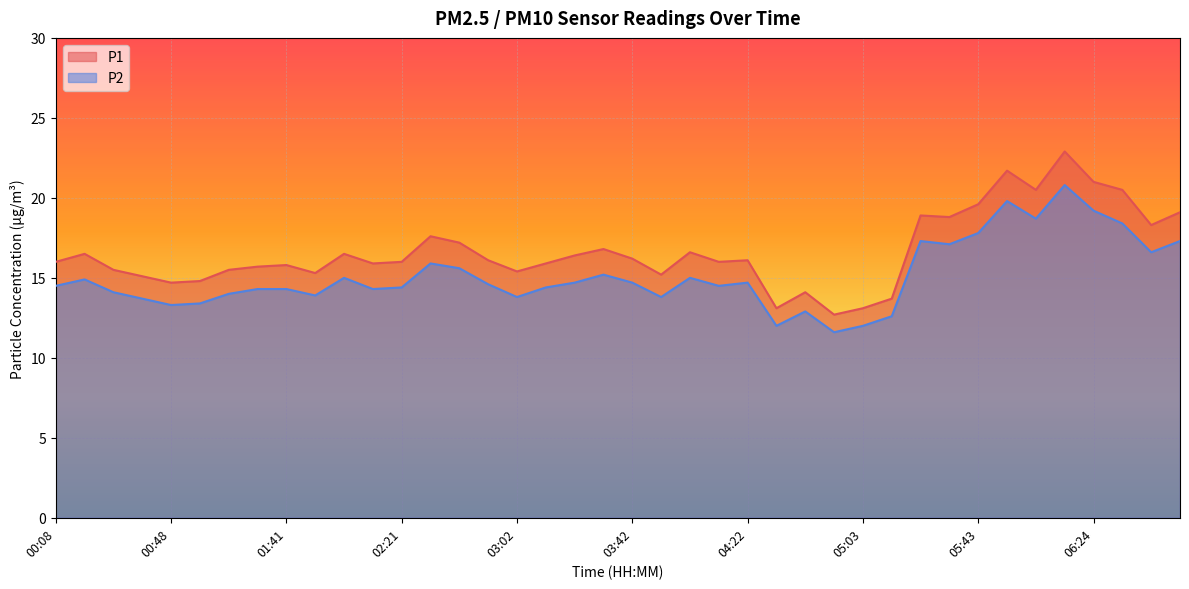

Which label corresponds to the smallest value in the chart?

04:53